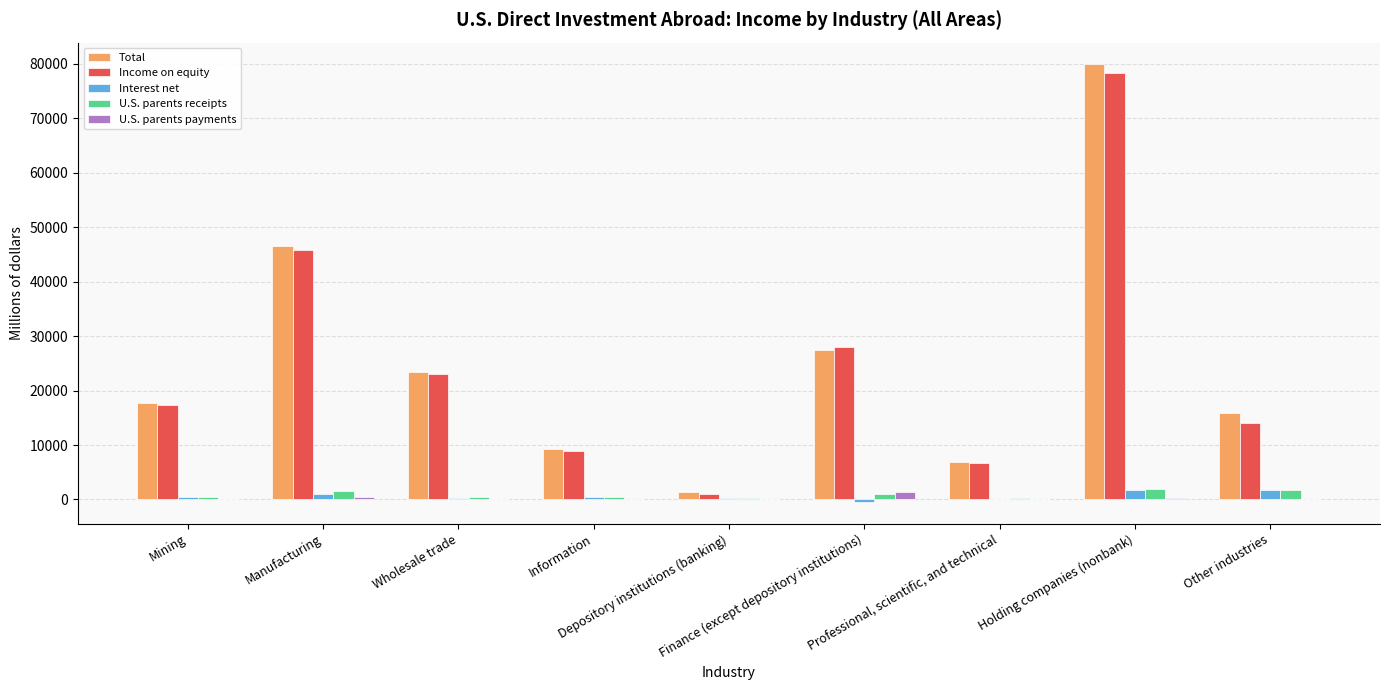

What is the greatest value displayed?

79844